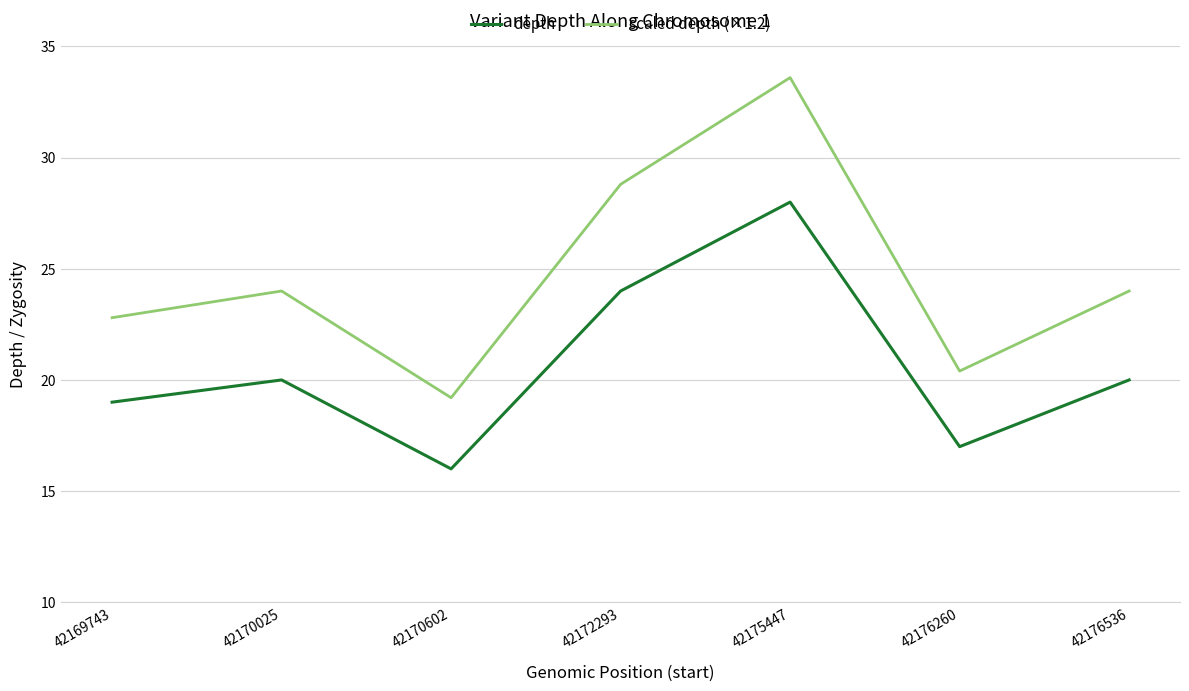

Reading right to left, extract all data points from this chart.

depth: 20.0	17.0	28.0	24.0	16.0	20.0	19.0
scaled depth (×1.2): 24.0	20.4	33.6	28.8	19.2	24.0	22.8